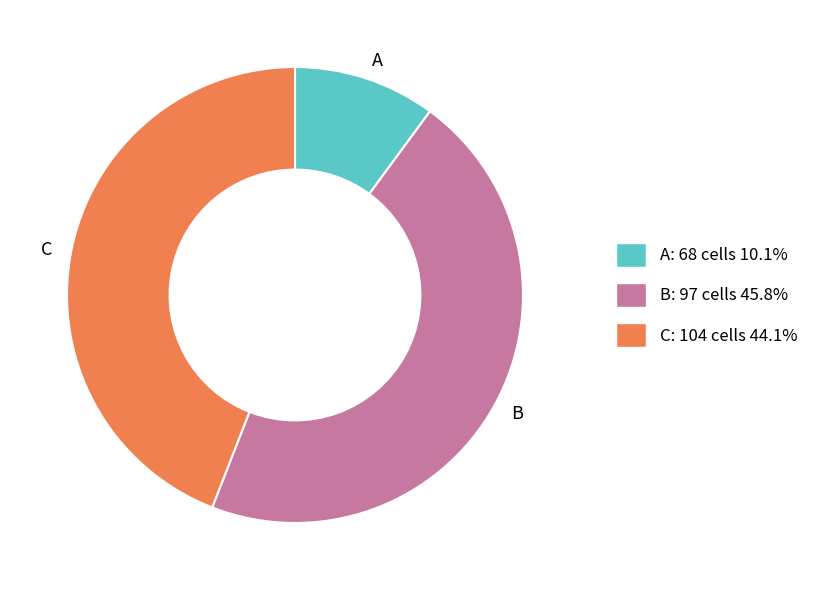

Do C: 104 cells 44.1% and A: 68 cells 10.1% together represent more than half of the pie?

Yes